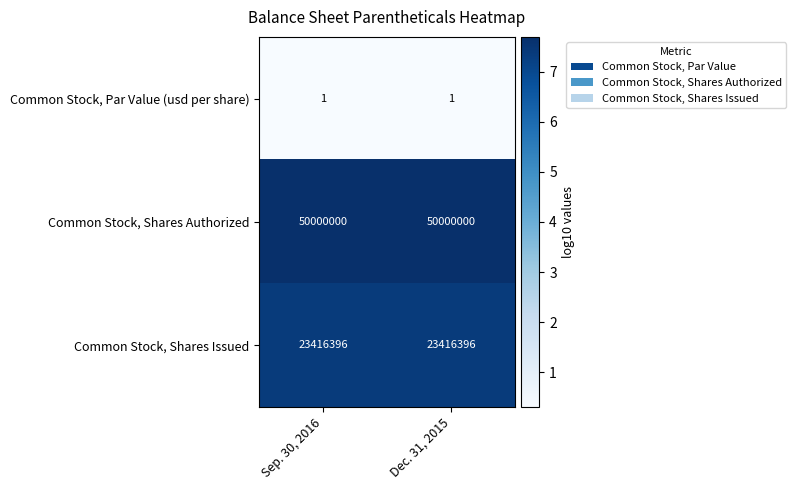

List the series in order of their peak value, highest first.

Common Stock, Shares Authorized, Common Stock, Shares Issued, Common Stock, Par Value (usd per share)